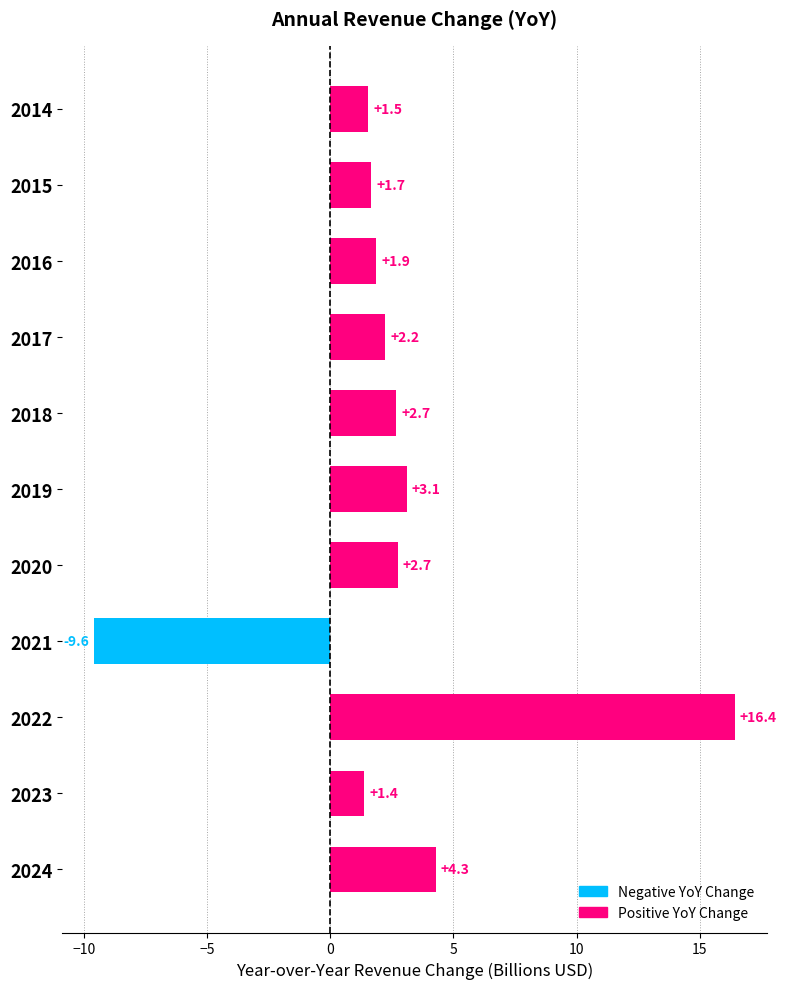

What is the difference between the values at 2020 and 2022?

13.7